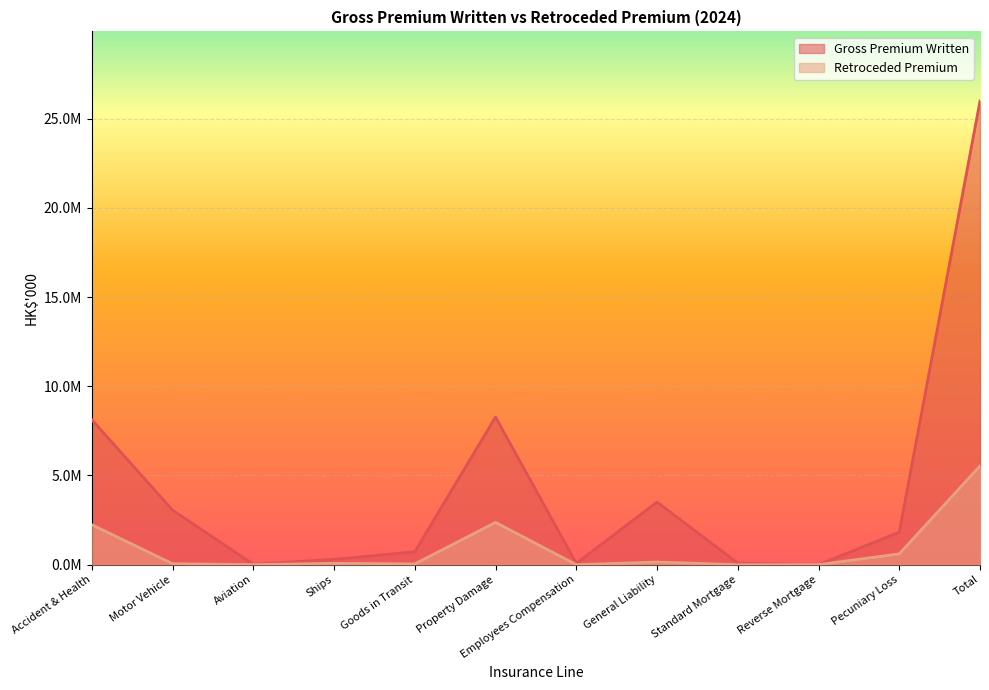

Which series has the largest range (max minus min)?

Gross Premium Written